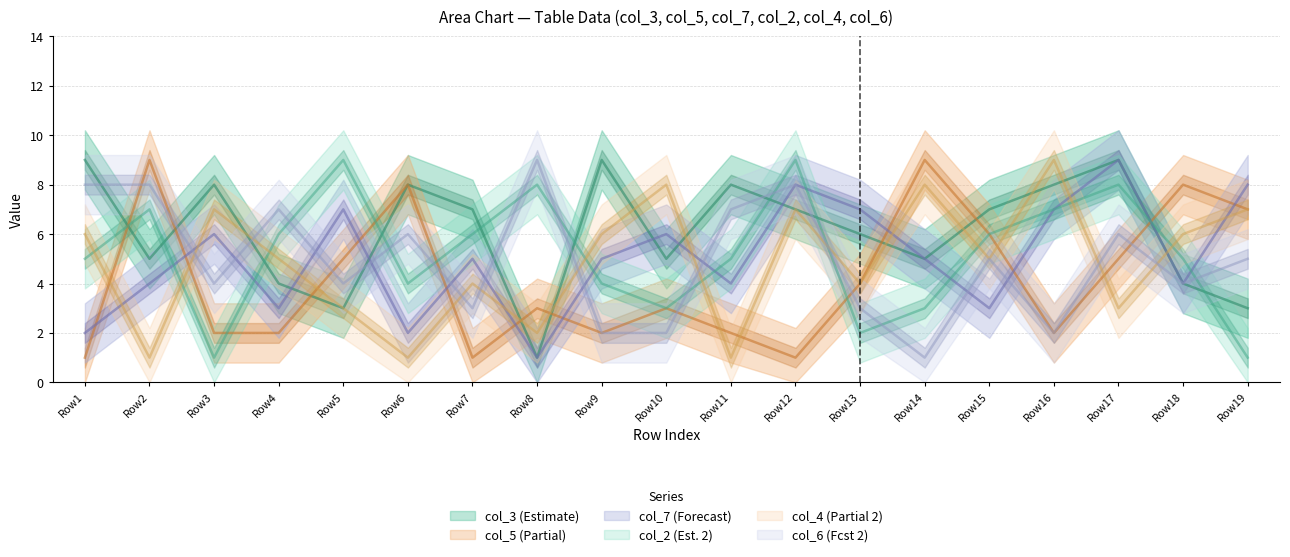

Which series has the widest spread of values?

col_3